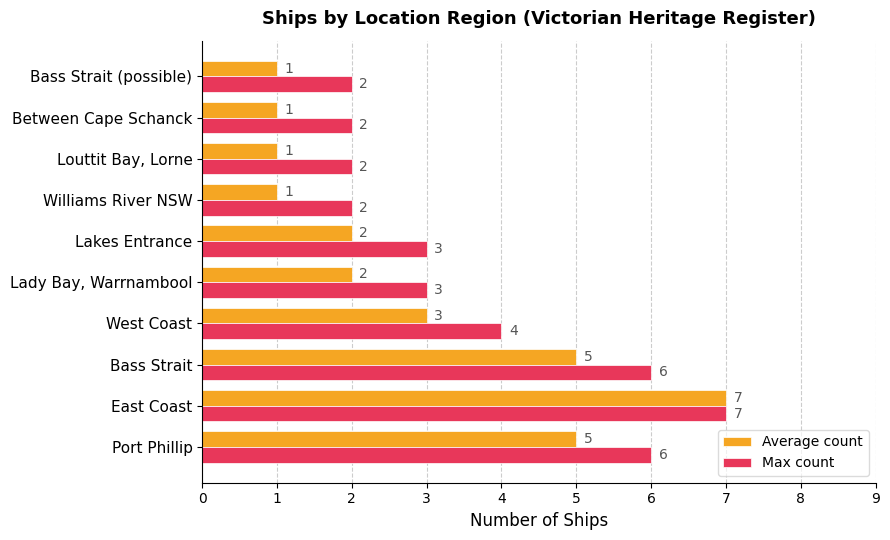

At which label is Max count closest to 4?

West Coast